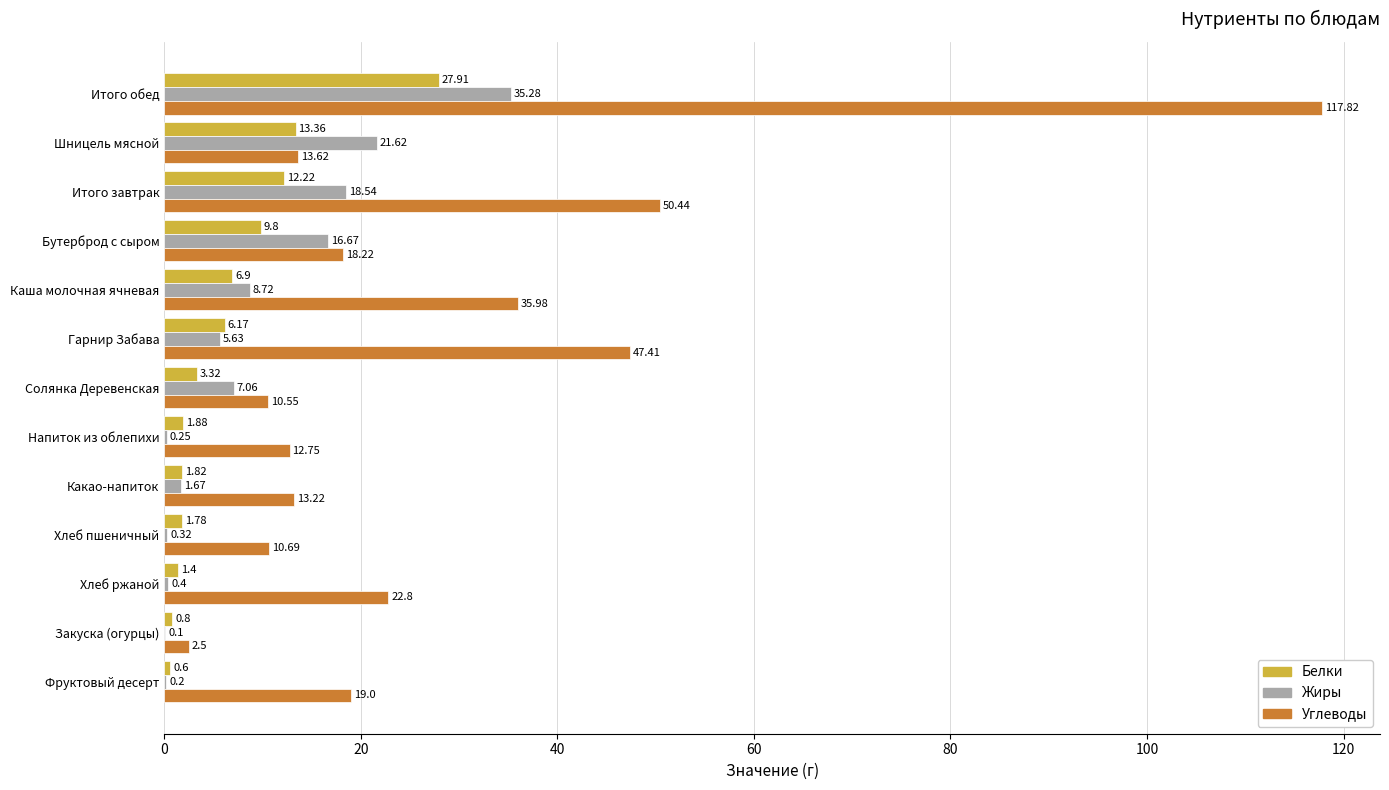

Count the number of categories in the chart.

13